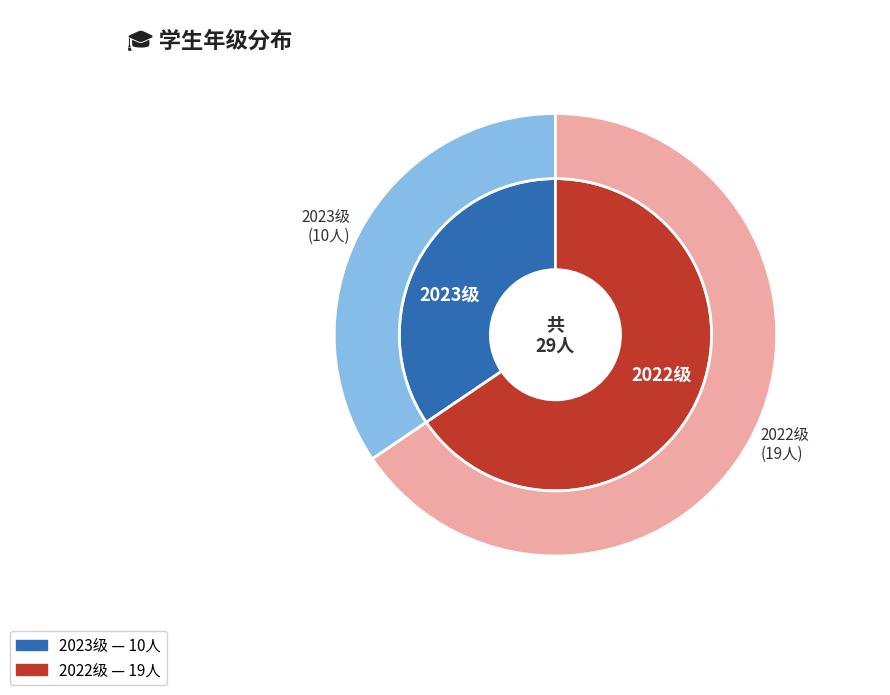

Combined, do 2023级 and 2022级 account for over 50%?

Yes